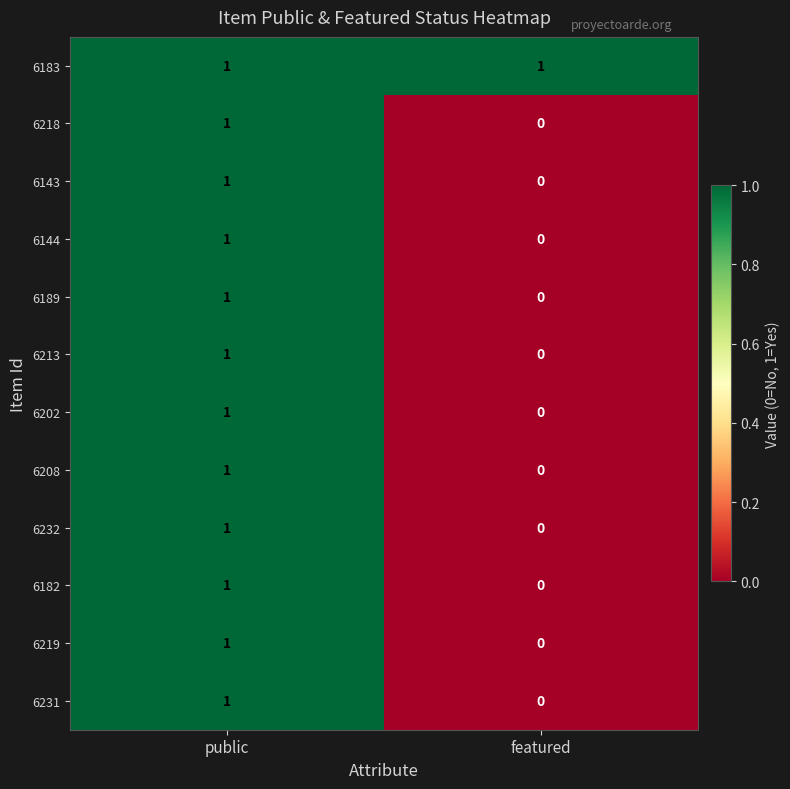

Which category has the lowest value in the 6143 series?

featured